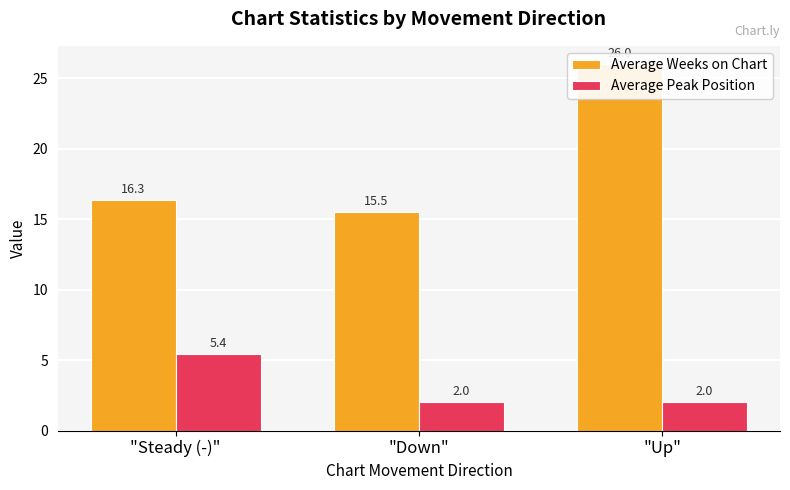

Between "Steady (-)" and "Up", which series saw the biggest shift?

Average Weeks on Chart